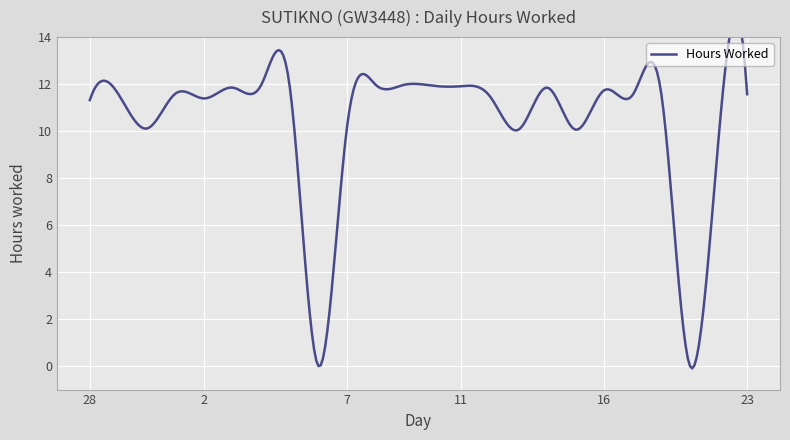

What is the ratio of the value at 4 to the value at 15?

1.2